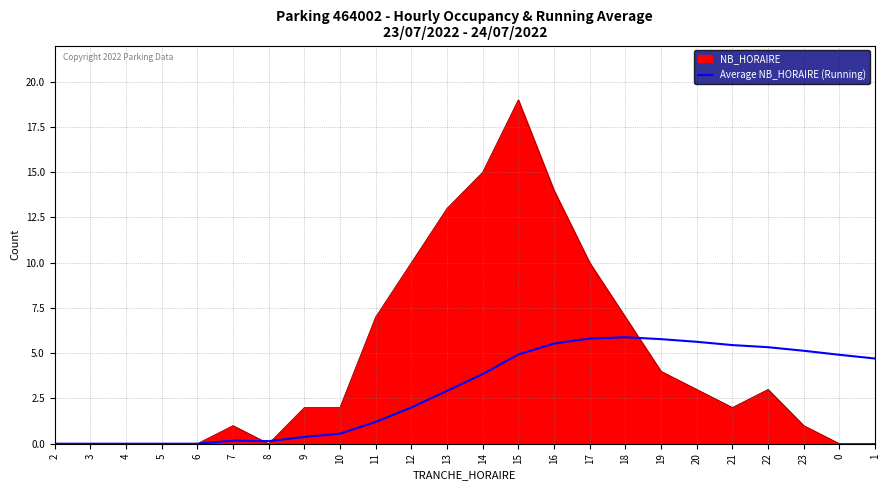

Between 5 and 15, which series saw the biggest shift?

NB_HORAIRE